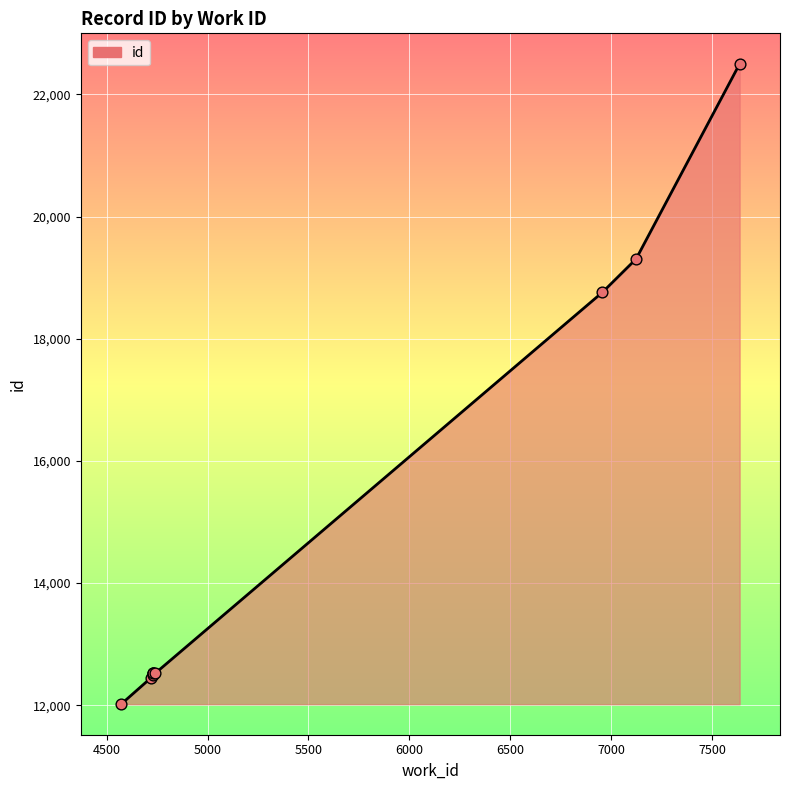

What is the change in value from 4718 to 4731?

+81